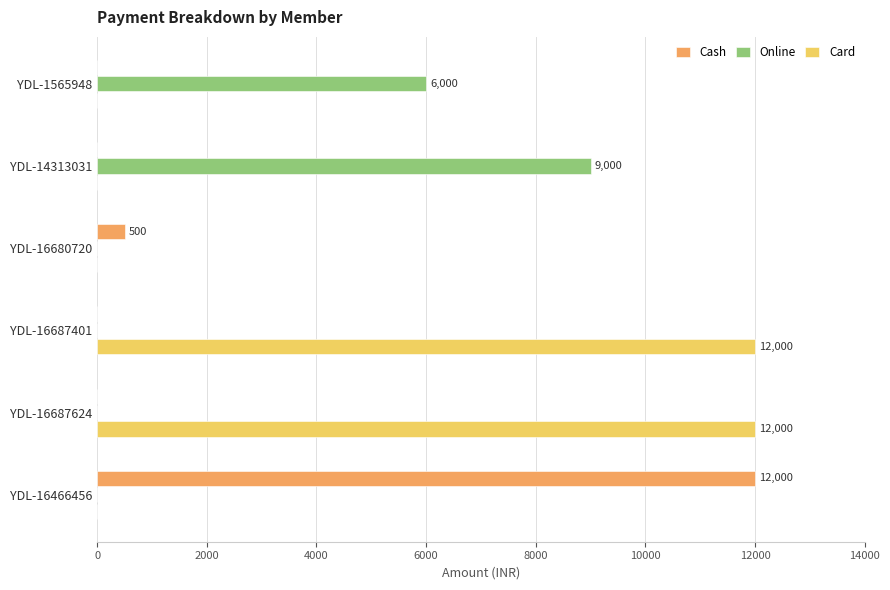

Which series changed the most between YDL-1565948 and YDL-16687624?

Card